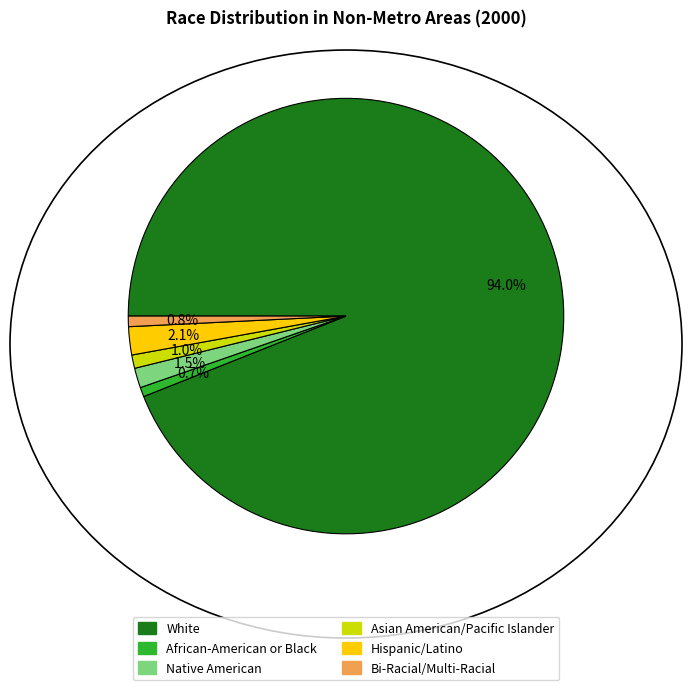

Does Bi-Racial/Multi-Racial account for over 50% of the chart?

No